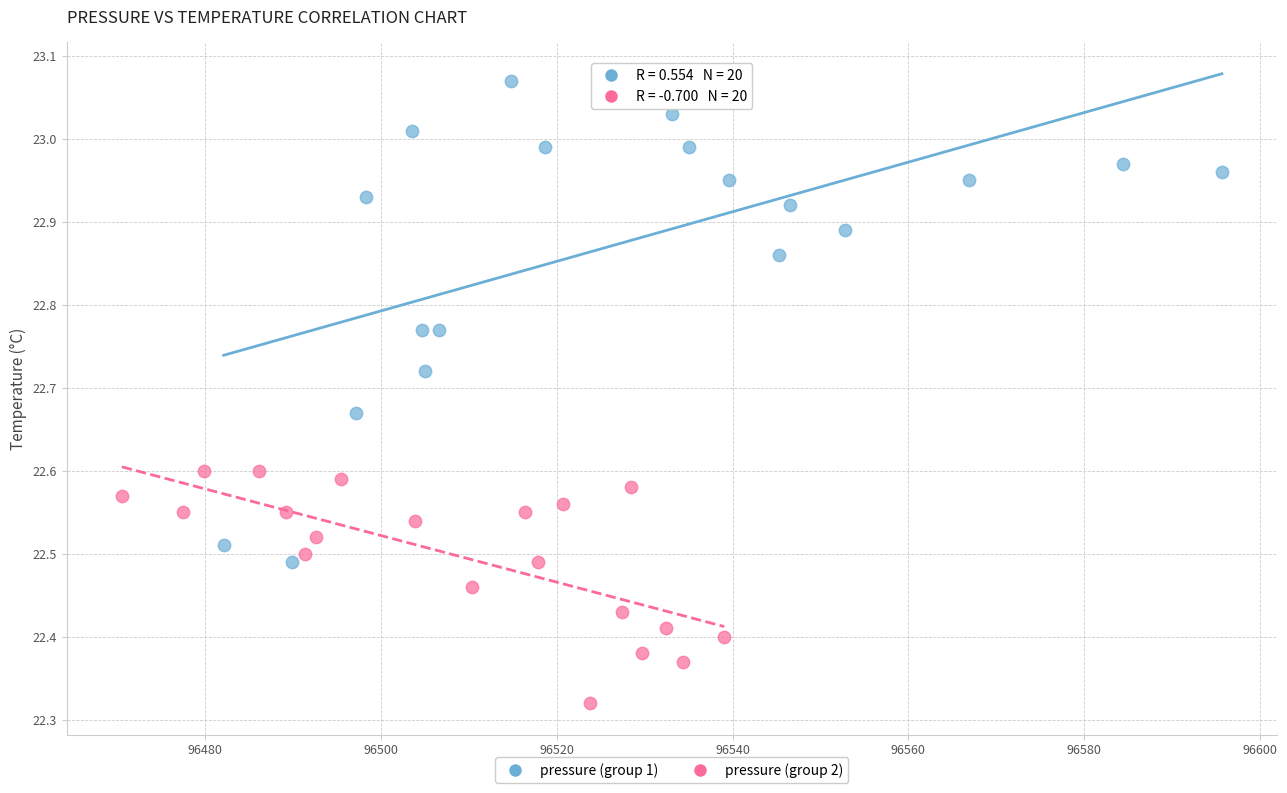

Which series has the largest Y range (max minus min)?

pressure (group 1)